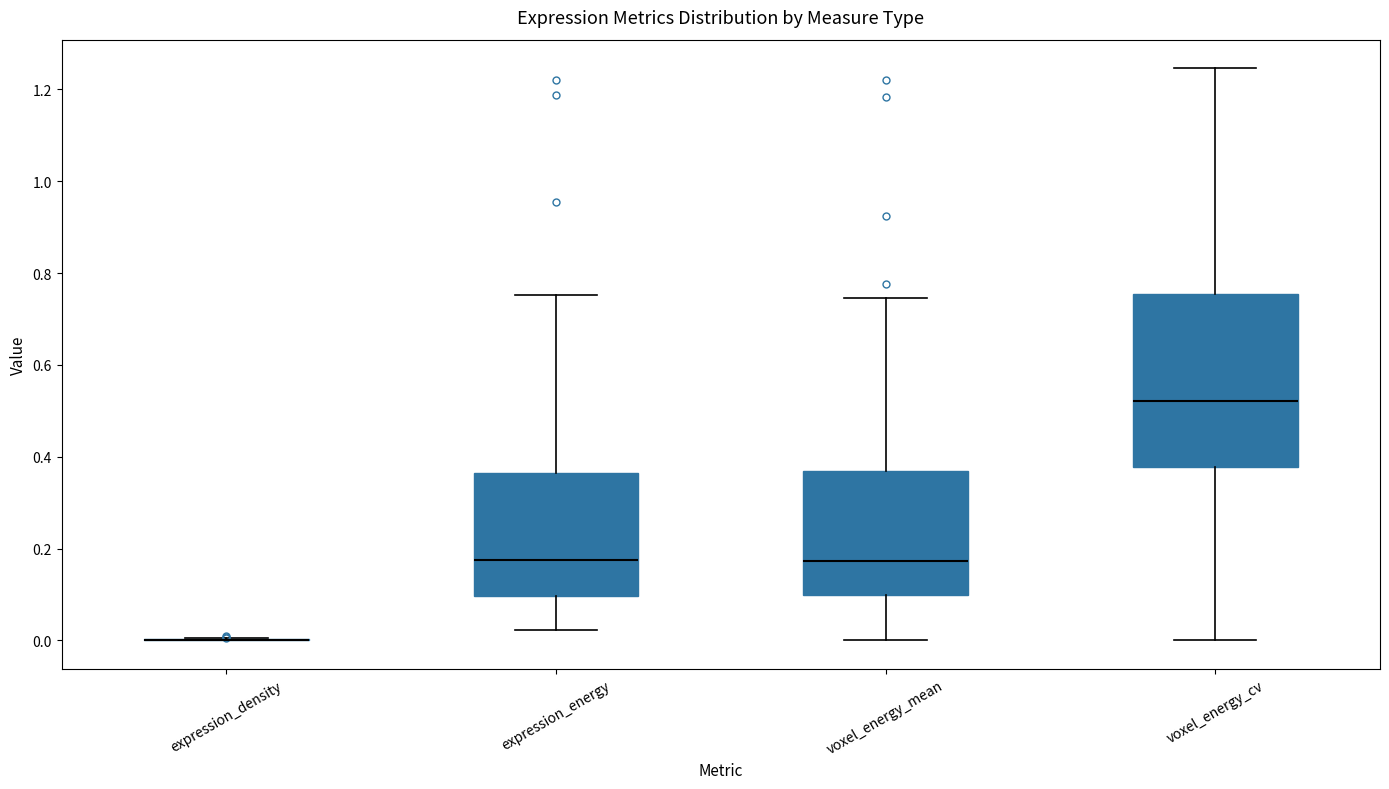

Reading left to right, read every box against the y-axis: the position of its median line, the range the box covers, and the ends of its whiskers. The values are not printed on the chart, so give them approximately, as read against the axis.

expression_density: box collapsed to a line at 0.00, whiskers 0.00 to 0.00
expression_energy: median 0.18, box 0.10 to 0.36, whiskers 0.02 to 0.76
voxel_energy_mean: median 0.18, box 0.10 to 0.36, whiskers 0.00 to 0.74
voxel_energy_cv: median 0.52, box 0.38 to 0.76, whiskers 0.00 to 1.24